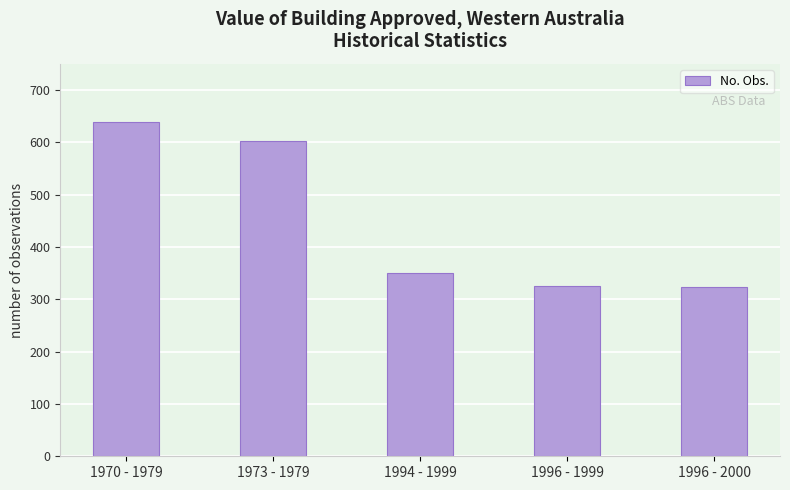

What value does the data have at 1994 - 1999, to the nearest 5?

350